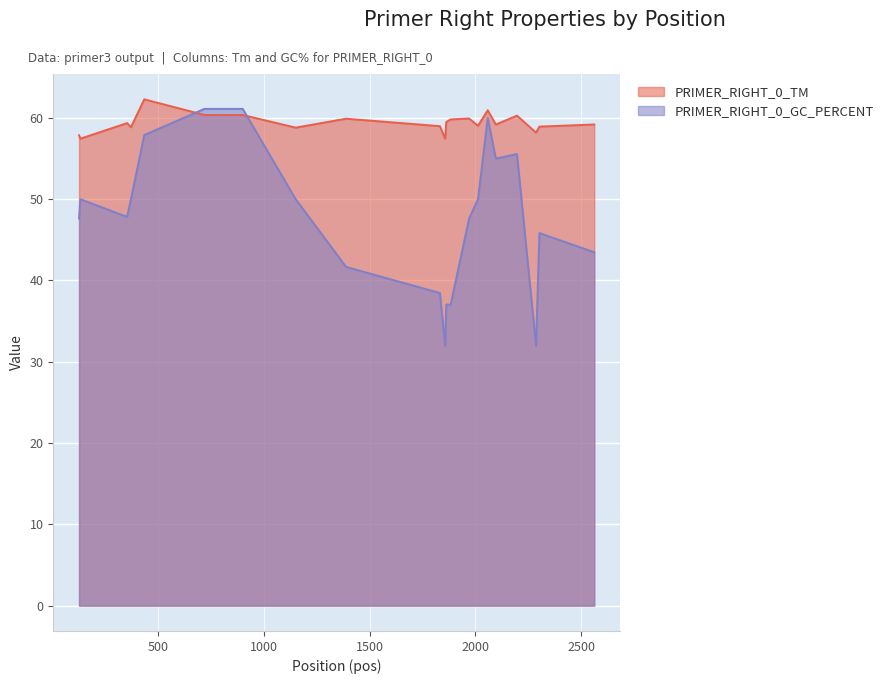

What is the minimum value shown in the chart?

32.0